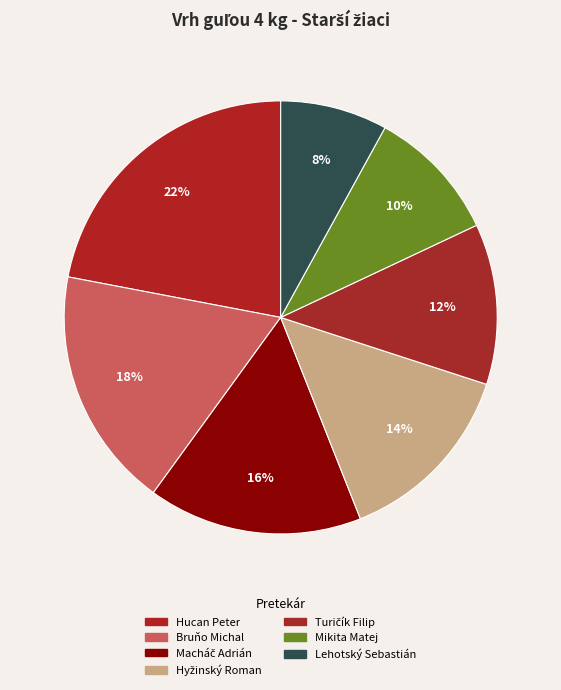

Is there a majority slice in this chart?

No